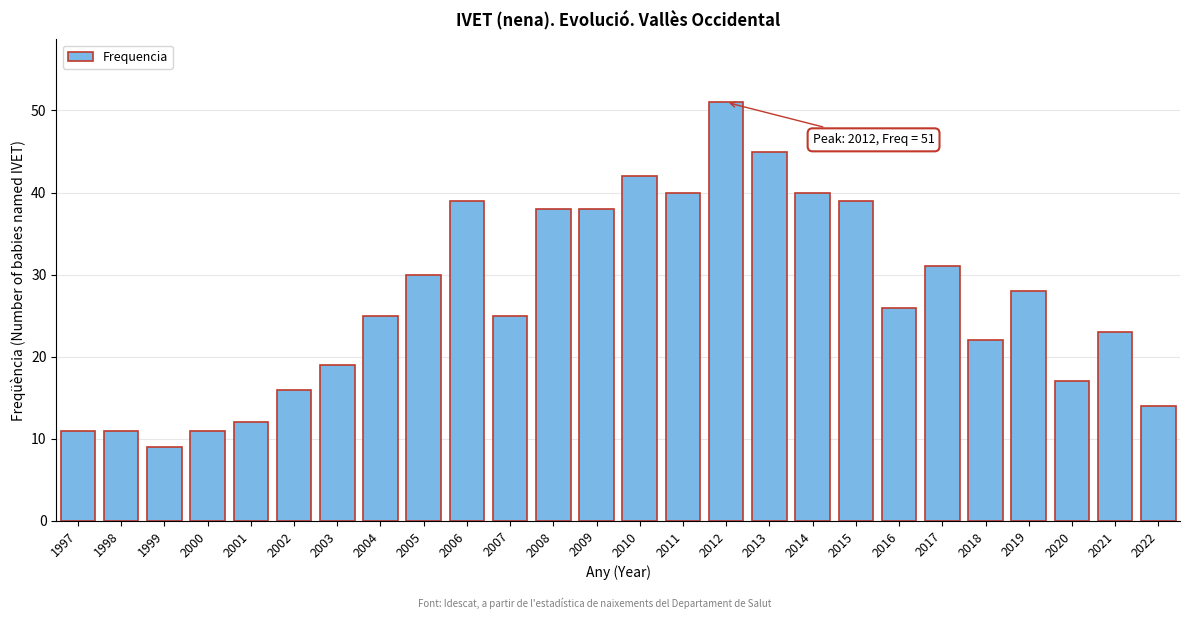

Reading right to left, transcribe all the data shown in this chart.

14	23	17	28	22	31	26	39	40	45	51	40	42	38	38	25	39	30	25	19	16	12	11	9	11	11